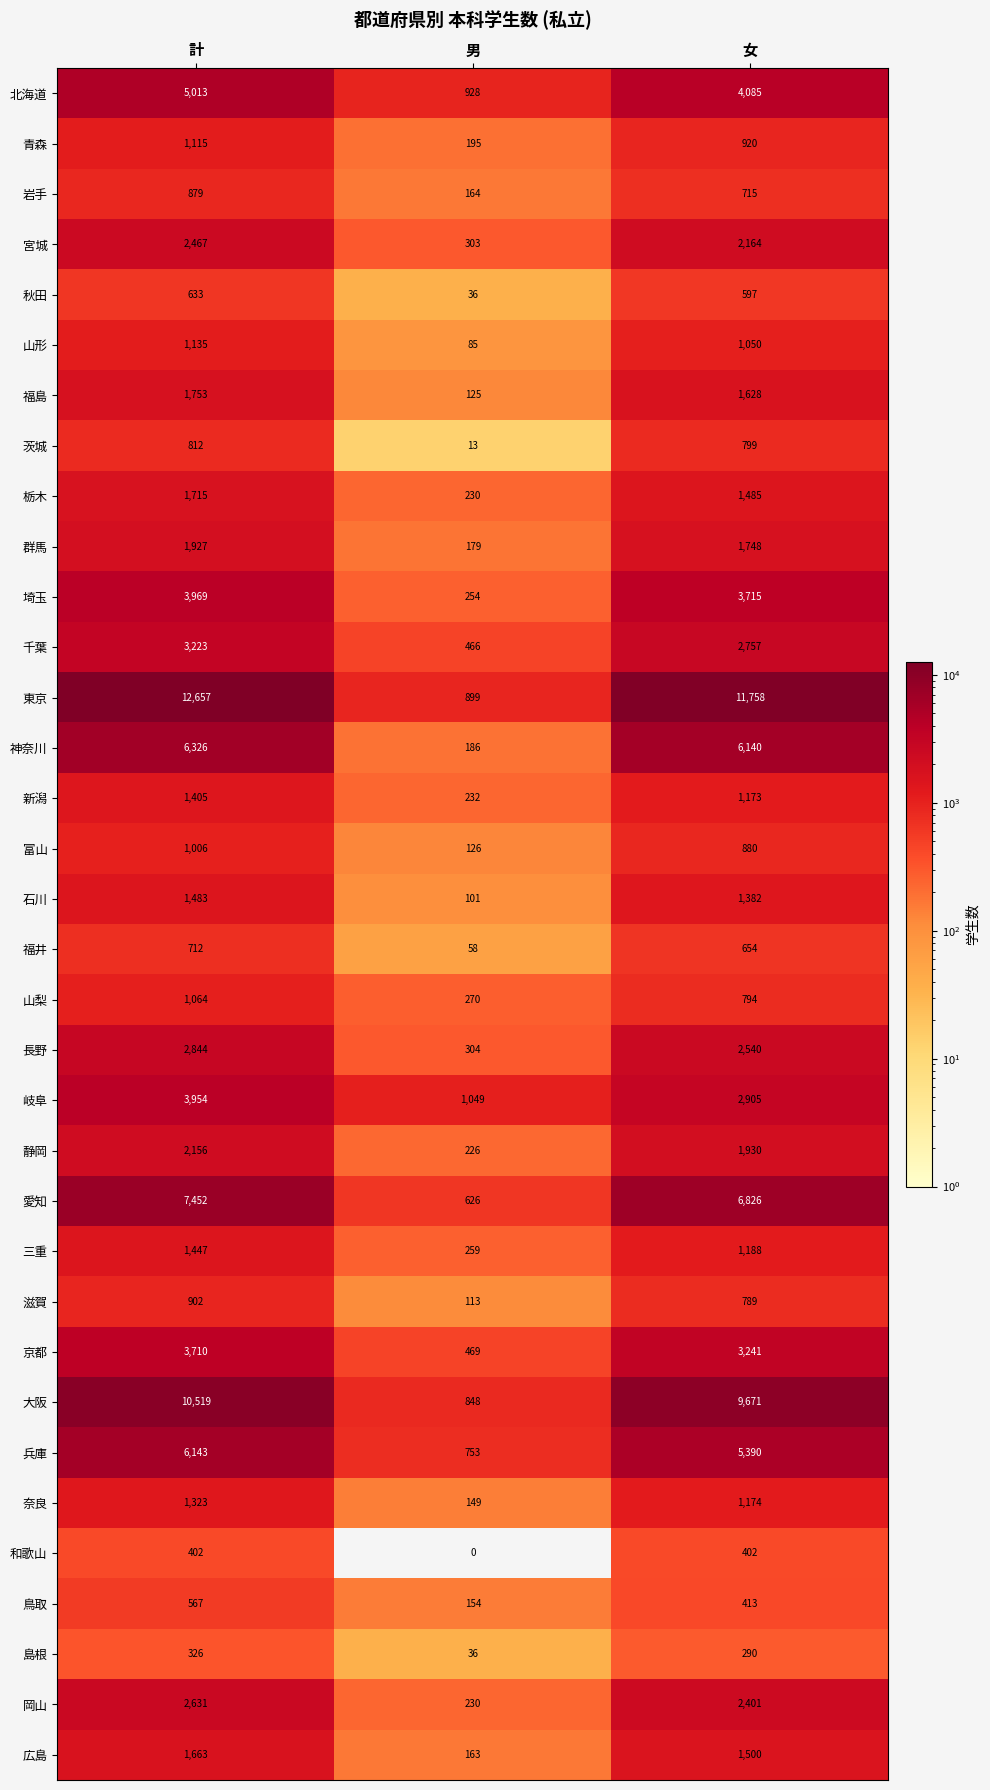

How many data points in 宮城 are less than 2164?

1